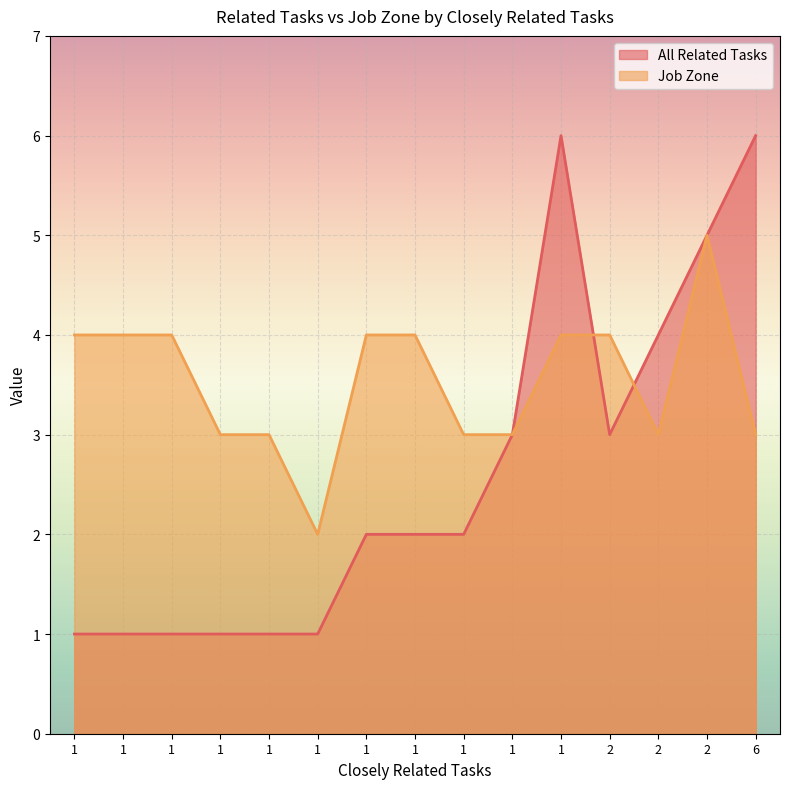

Where is All Related Tasks nearest to the value 3?

2